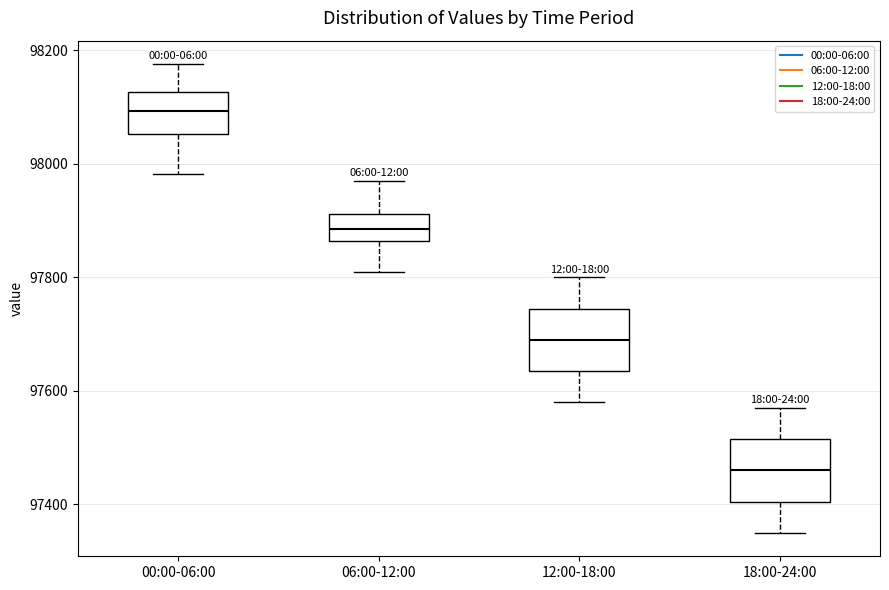

Which box has the lowest median line?

18:00-24:00